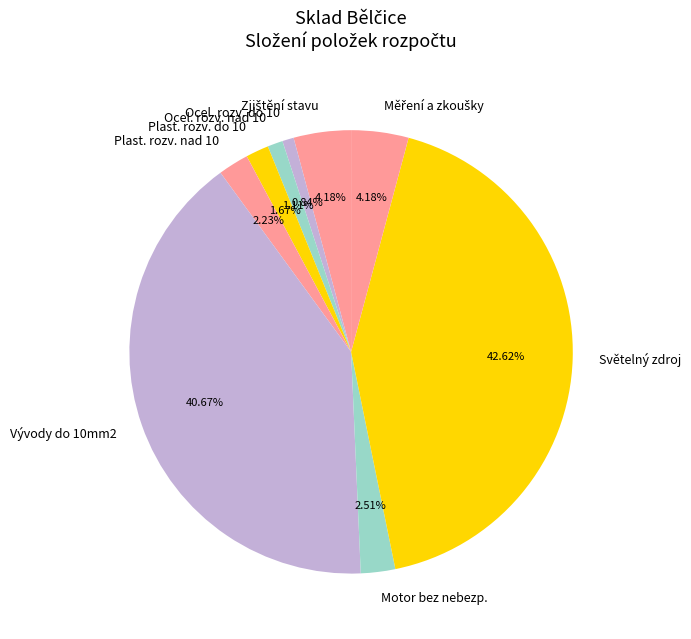

Which category has the biggest portion of the pie?

Světelný zdroj